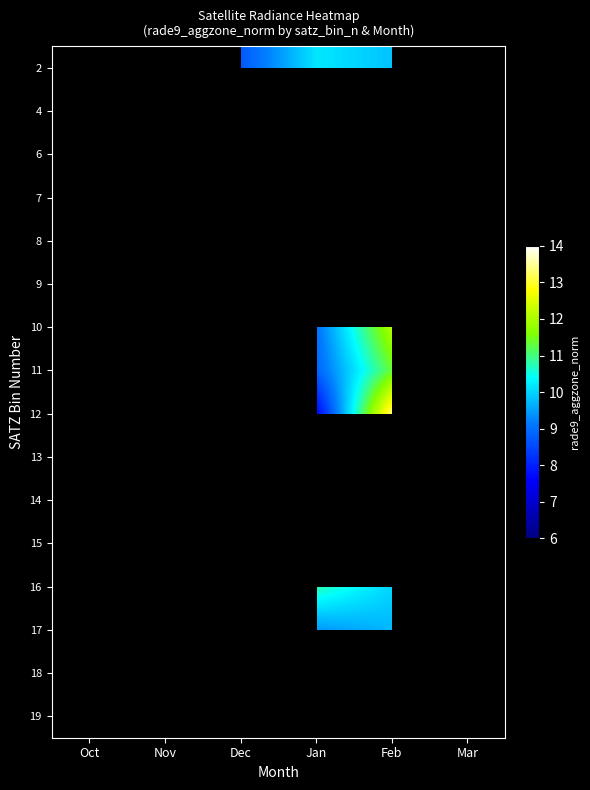

What is the spread (max minus min) of values at Dec?

3.0